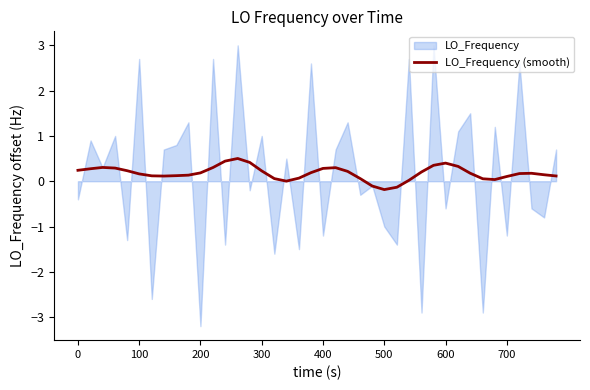

What is the highest value of the LO_Frequency (smooth) series?

0.5